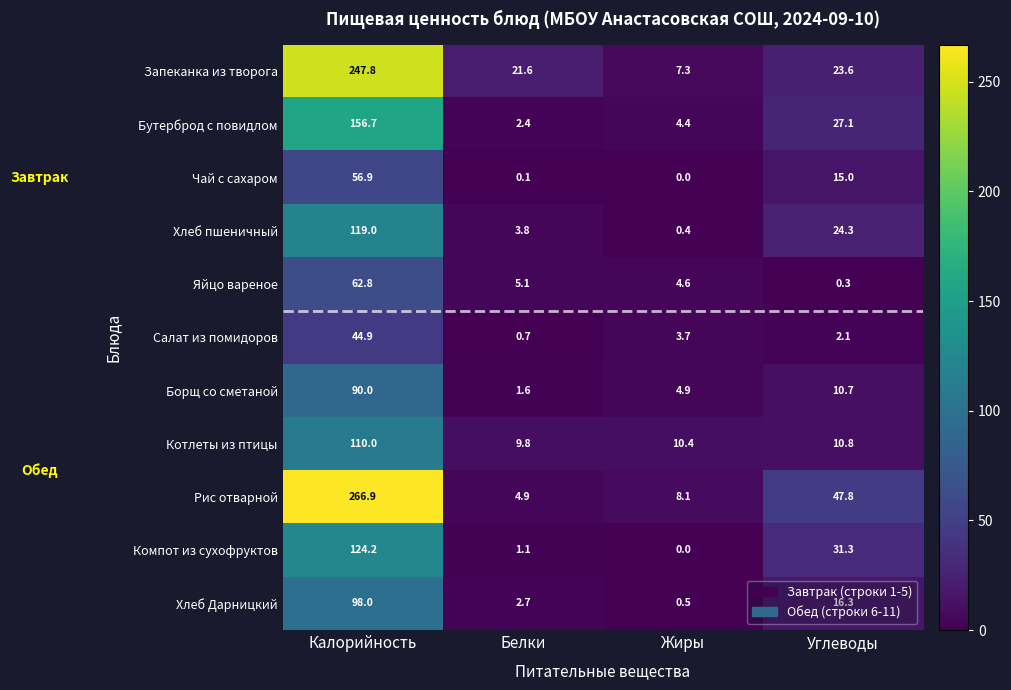

Is it true that Яйцо вареное equals 4.6 at Жиры?

True